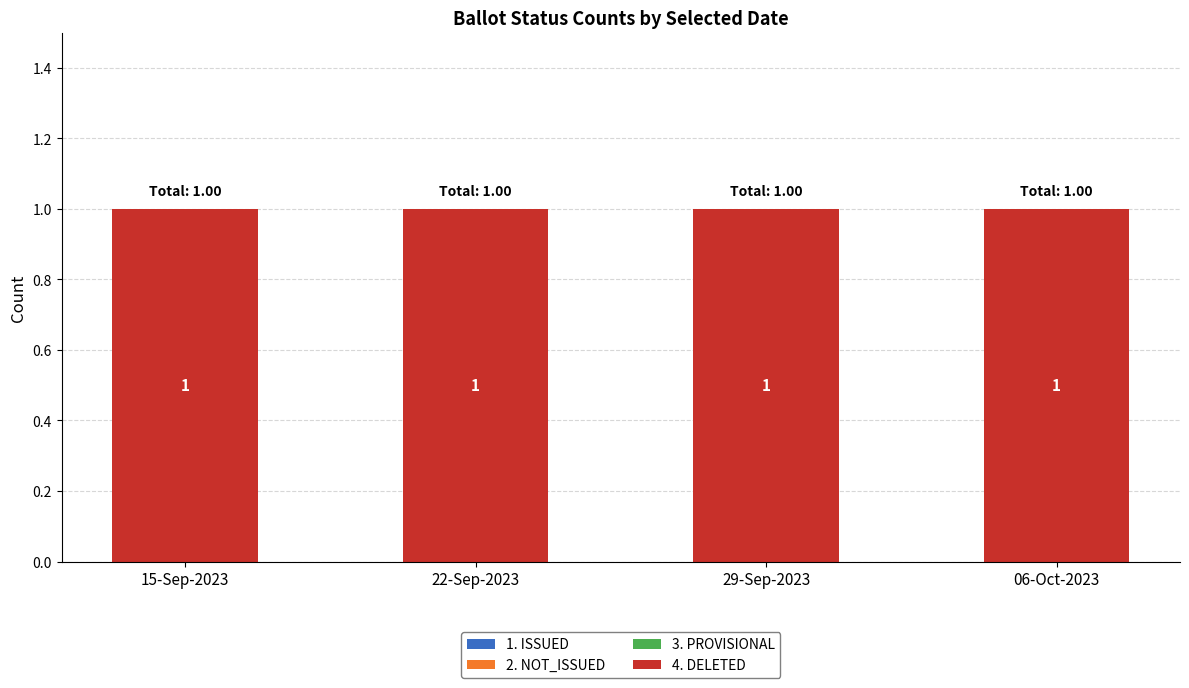

Reading right to left, what are all the values shown in this chart?

1. ISSUED: 06-Oct-2023=0	29-Sep-2023=0	22-Sep-2023=0	15-Sep-2023=0
2. NOT_ISSUED: 06-Oct-2023=0	29-Sep-2023=0	22-Sep-2023=0	15-Sep-2023=0
3. PROVISIONAL: 06-Oct-2023=0	29-Sep-2023=0	22-Sep-2023=0	15-Sep-2023=0
4. DELETED: 06-Oct-2023=1	29-Sep-2023=1	22-Sep-2023=1	15-Sep-2023=1